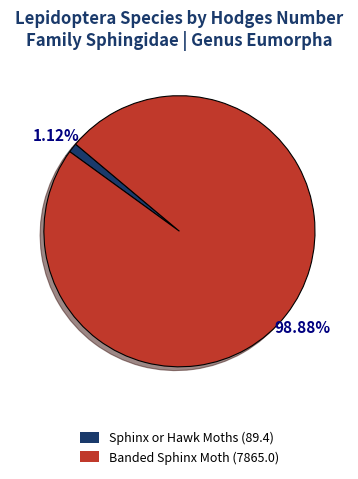

To the nearest percent, what portion does Banded Sphinx Moth represent?

99%